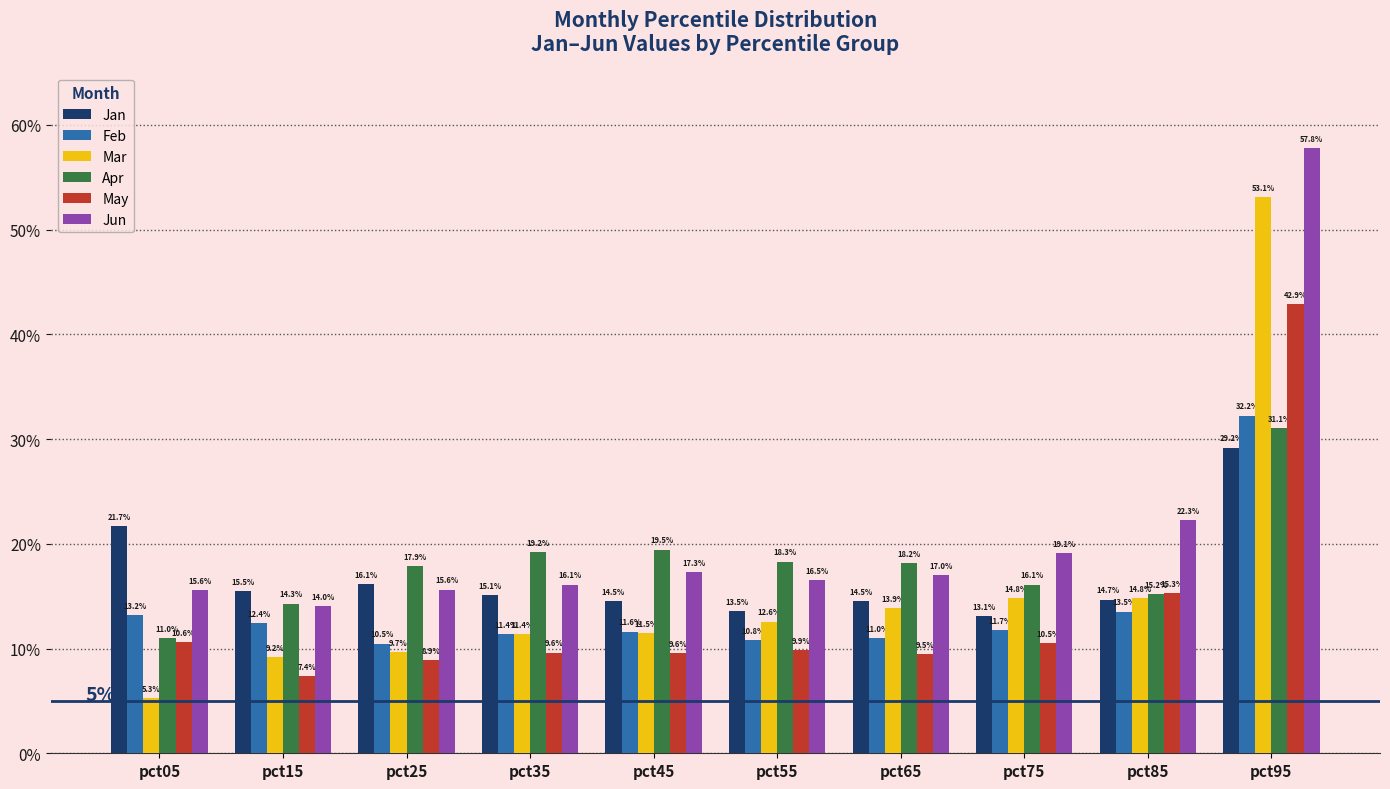

Does the chart contain any negative values?

No